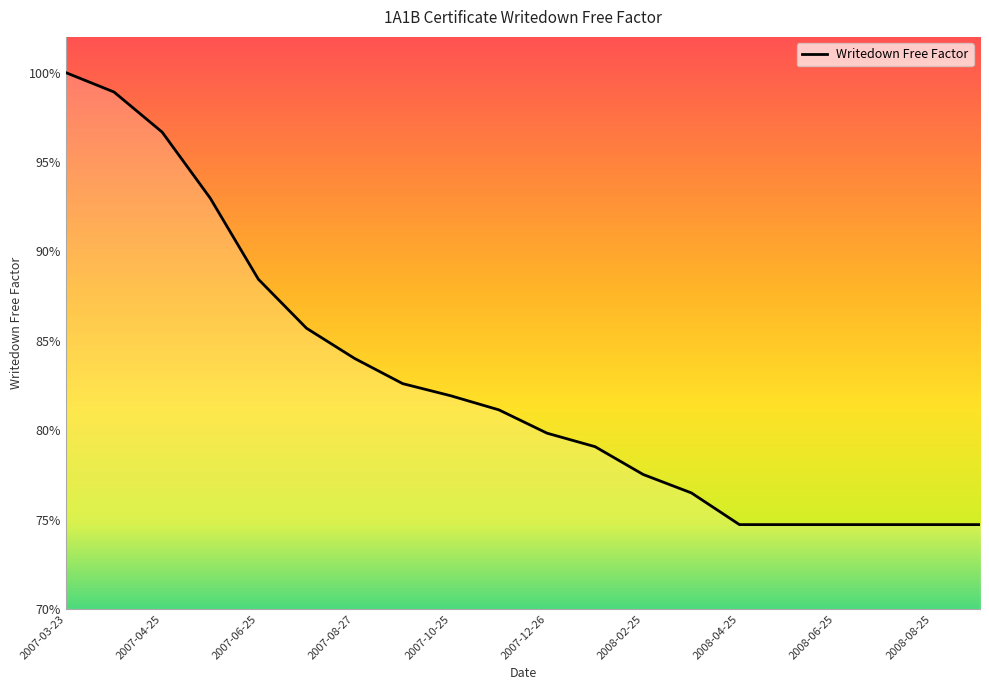

Is this an area chart (filled region under the line)?

Yes